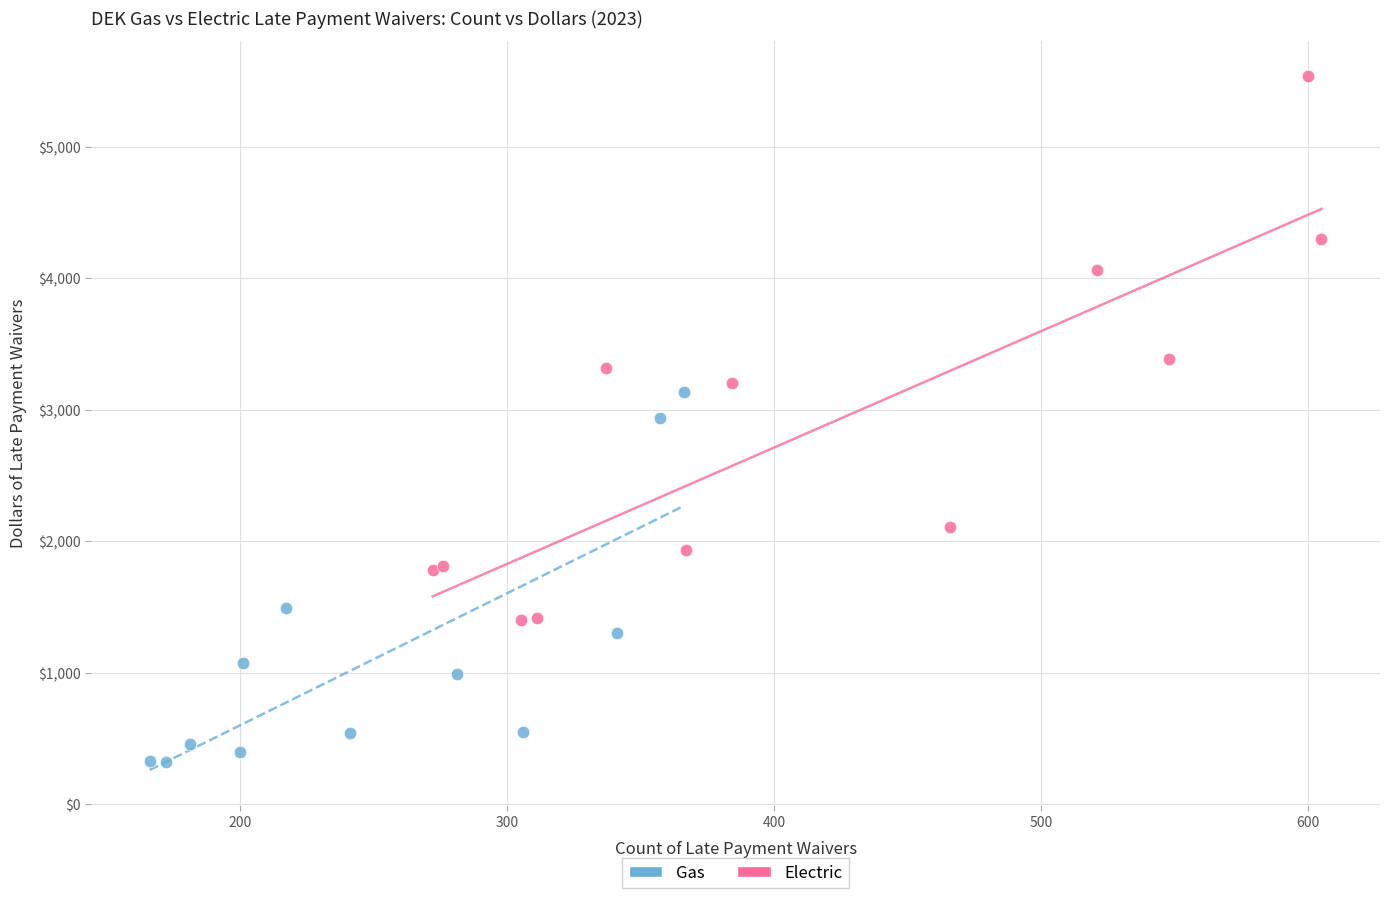

What are all the series names shown in the legend?

Gas, Electric